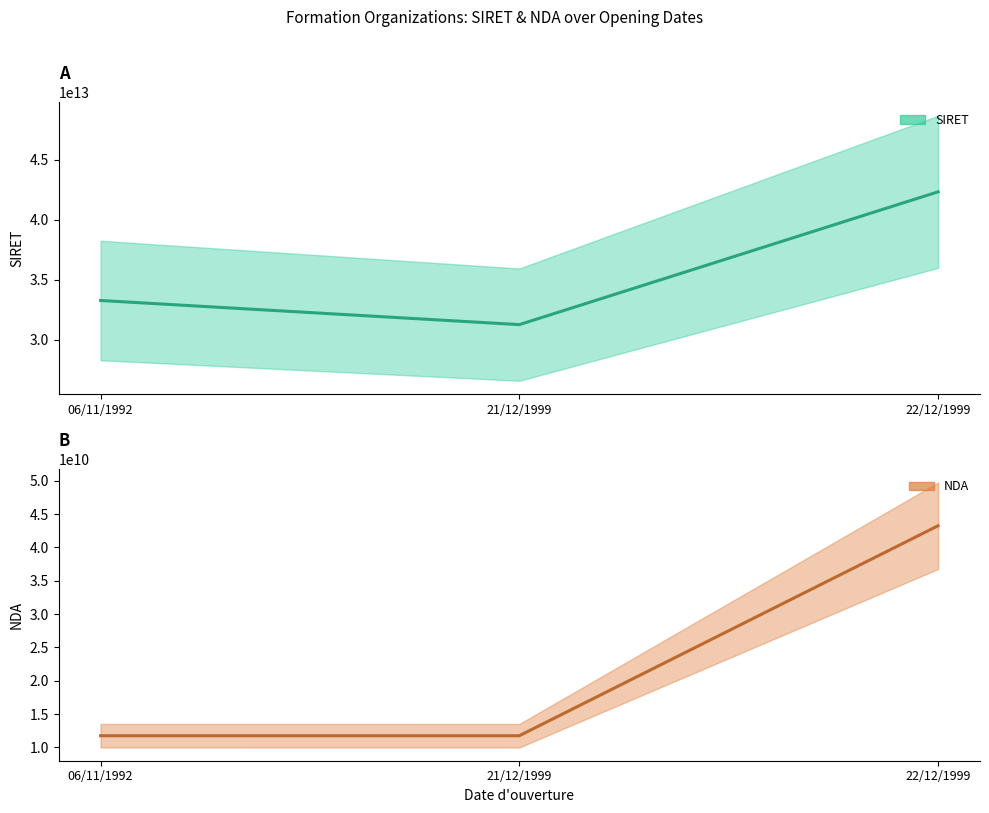

What is the sum of all NDA values?

66752457775